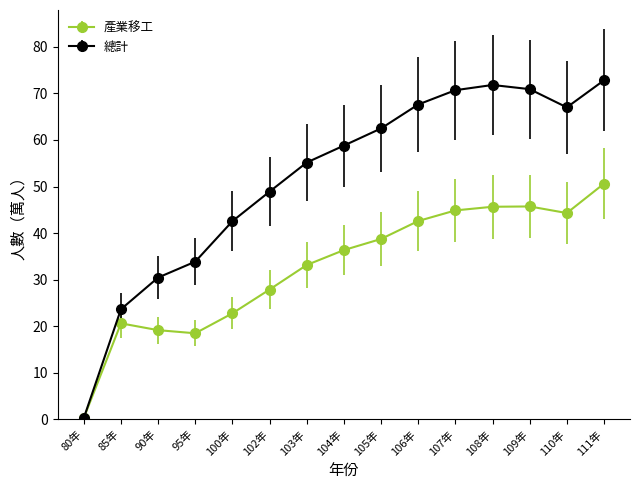

Rank the series at 105年 from highest to lowest value.

總計, 產業移工